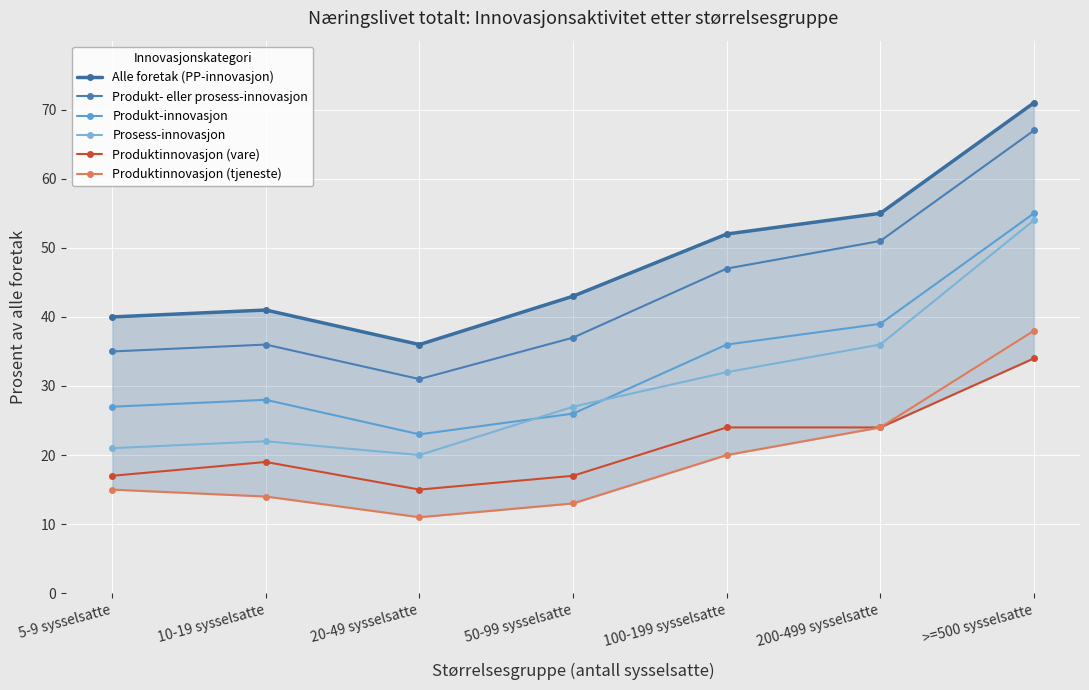

Is it true that Produktinnovasjon (tjeneste) equals 21 at 10-19 sysselsatte?

False